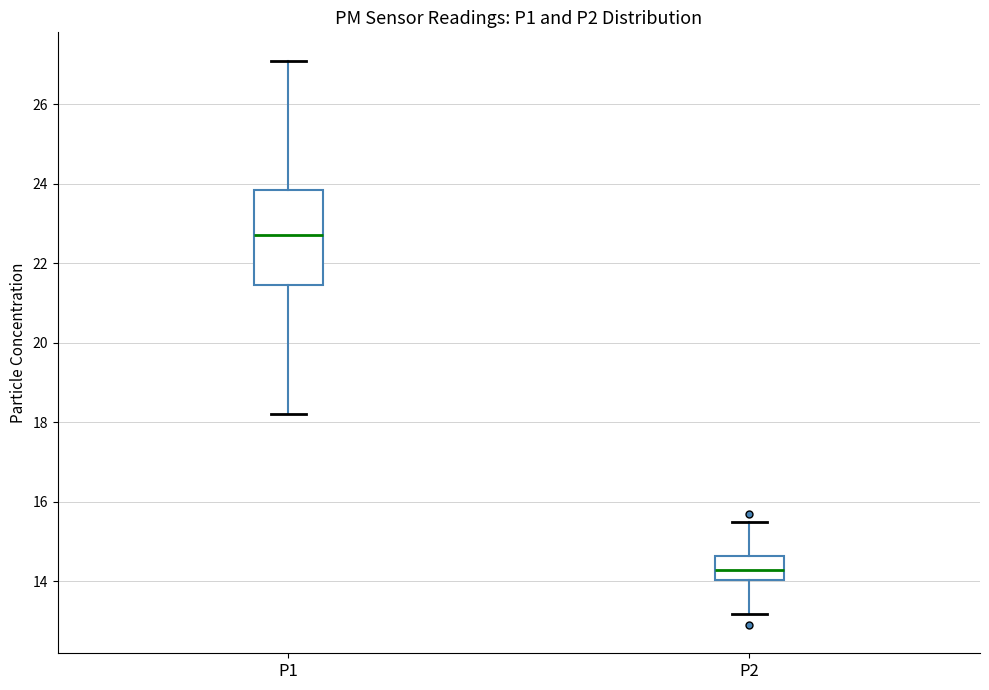

Reading left to right, transcribe this box plot: for each box, give where its median line is, the range the box spans, and where its two whiskers end, as read against the y-axis. The values are not printed on the chart, so give them approximately, as read against the axis.

P1: median 22.8, box 21.4 to 23.8, whiskers 18.2 to 27.2
P2: median 14.2, box 14.0 to 14.6, whiskers 13.2 to 15.6